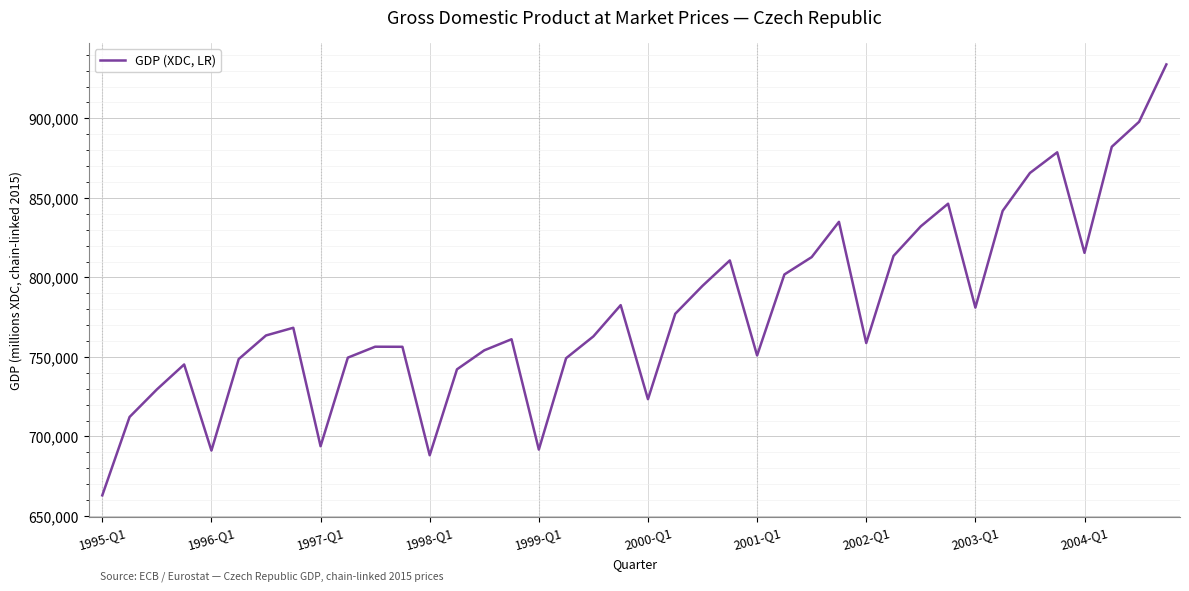

What is the greatest value displayed?

933909